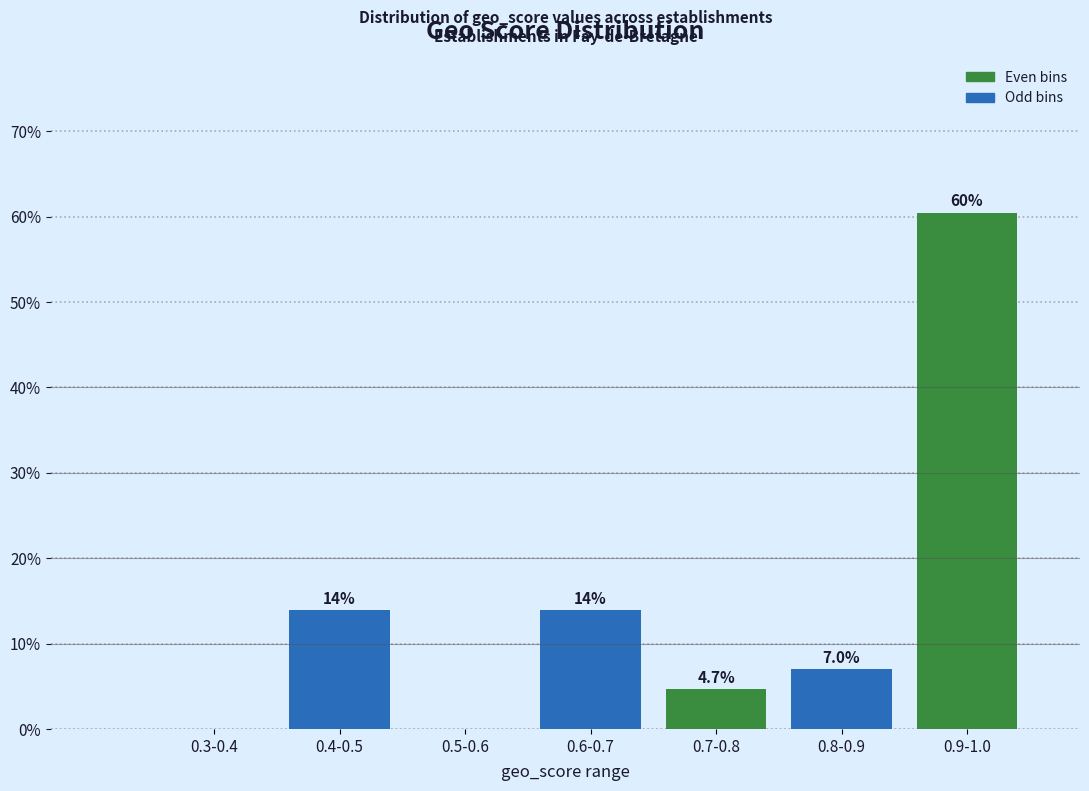

Reading left to right, what are all the values shown in this chart?

0.3-0.4=0.0	0.4-0.5=14.0	0.5-0.6=0.0	0.6-0.7=14.0	0.7-0.8=4.7	0.8-0.9=7.0	0.9-1.0=60.5